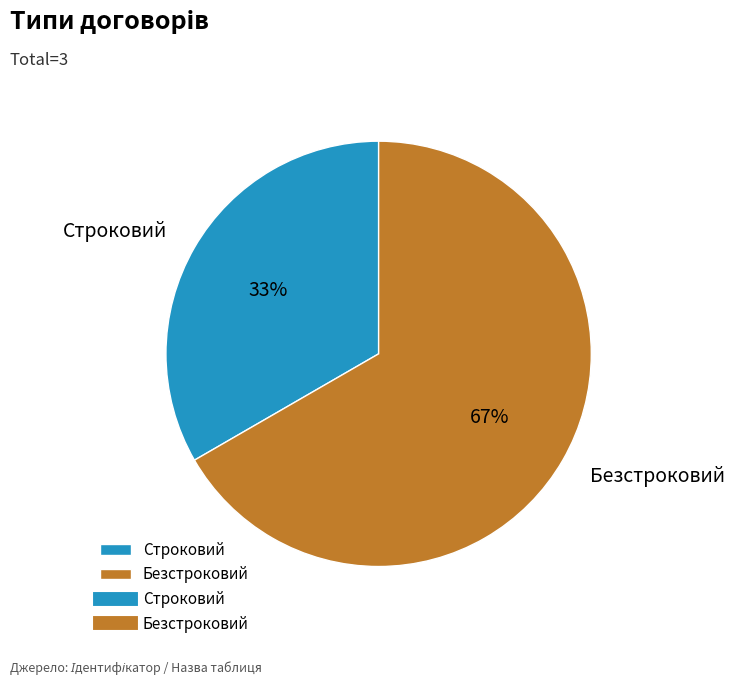

Count the number of slices in the pie.

2